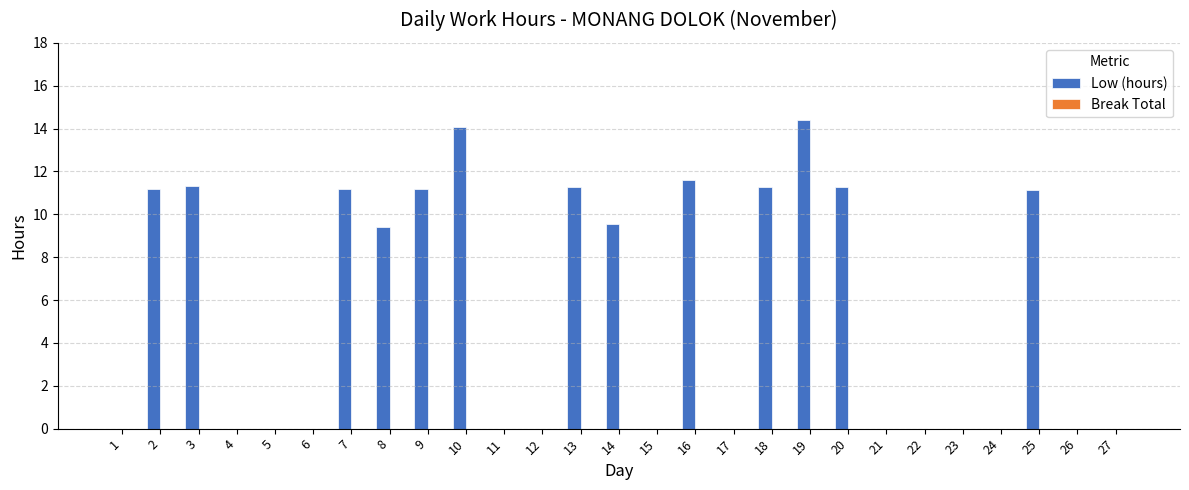

What is the change in value from 21 to 25?

+11.1